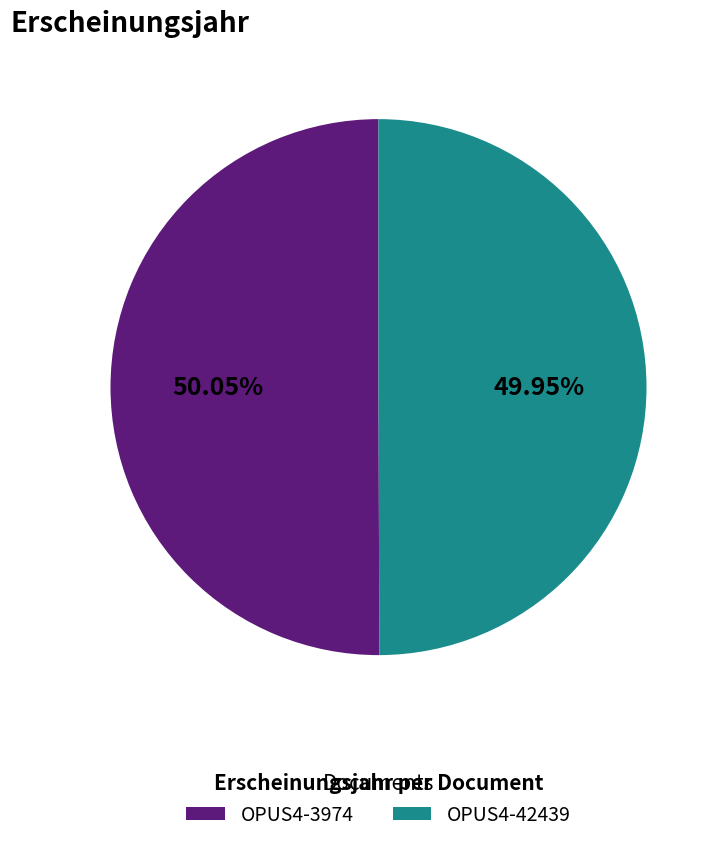

What is the ratio of the value at OPUS4-42439 to the value at OPUS4-3974?

1.0